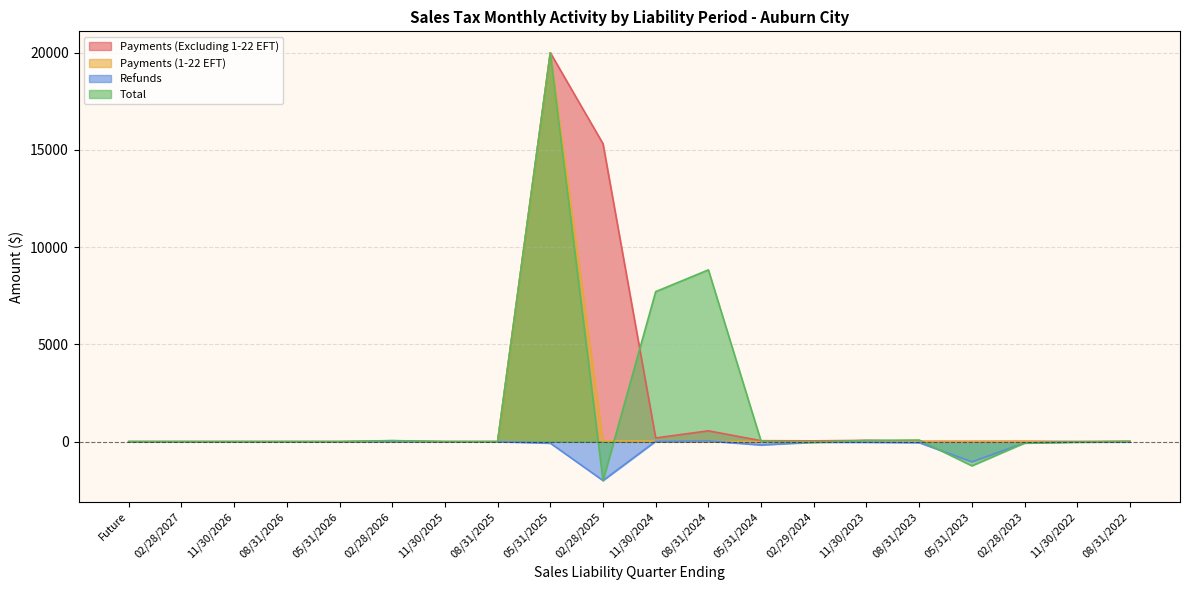

The Refunds series shows 0.0 at 08/31/2026. True or false?

True